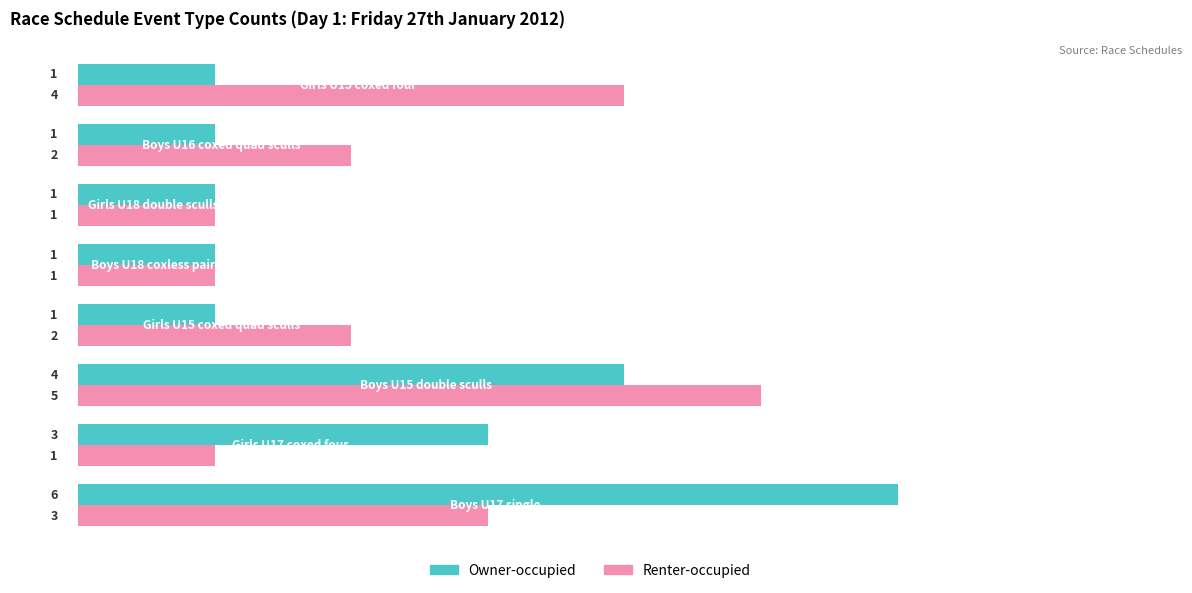

Which series has the largest range (max minus min)?

Owner-occupied